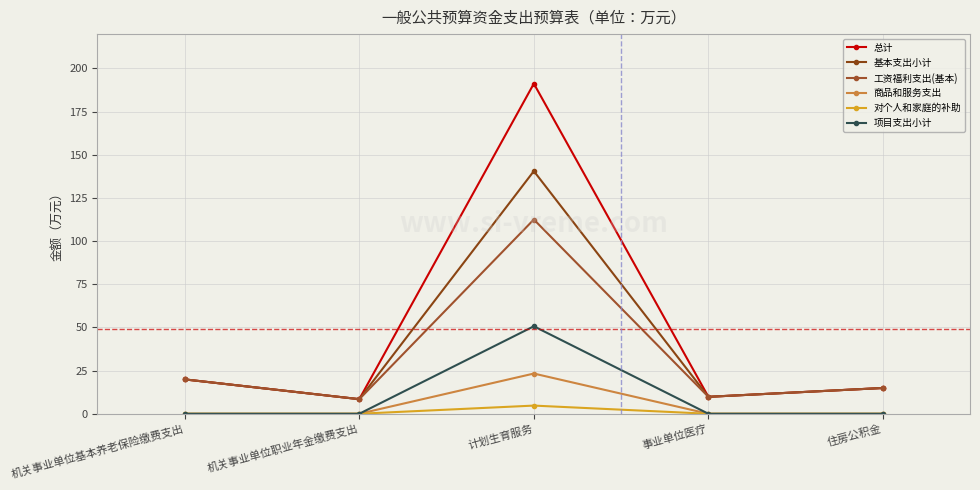

Is this an area chart (filled region under the line)?

No